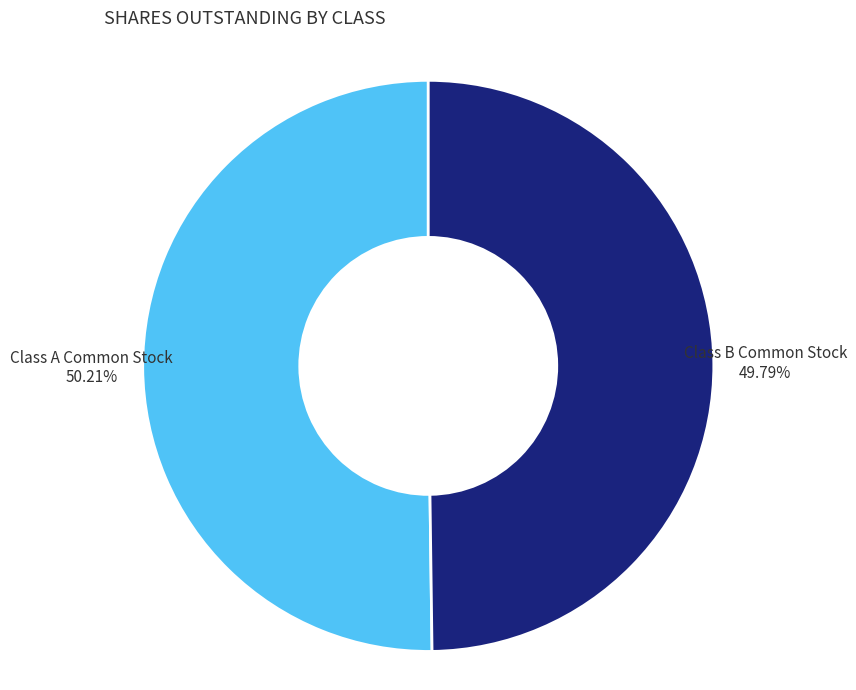

What portion of the pie excludes Class B Common Stock?

50.2%